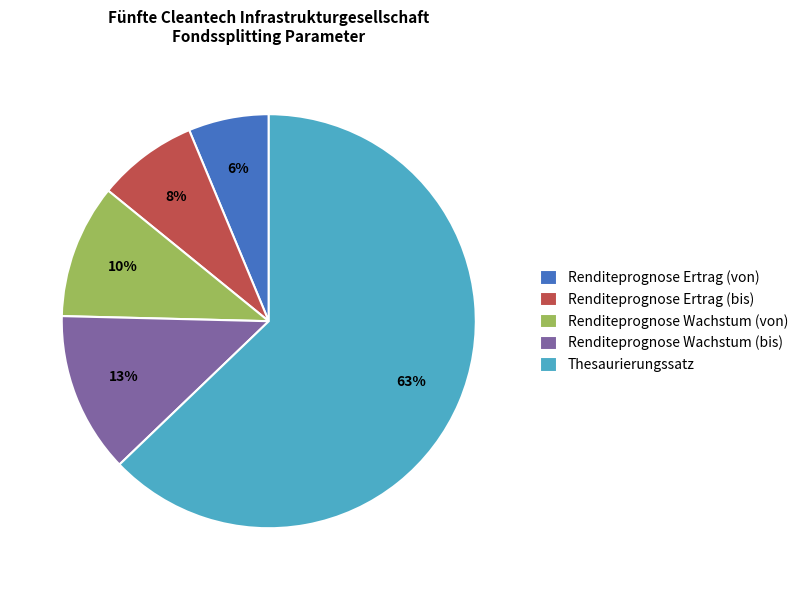

To the nearest percent, what is the combined percentage of Thesaurierungssatz and Renditeprognose Wachstum (von)?

73%